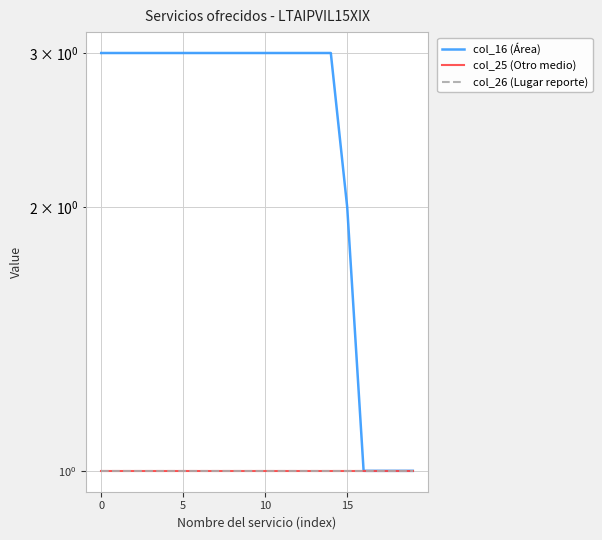

Which category has the lowest value across all series?

16